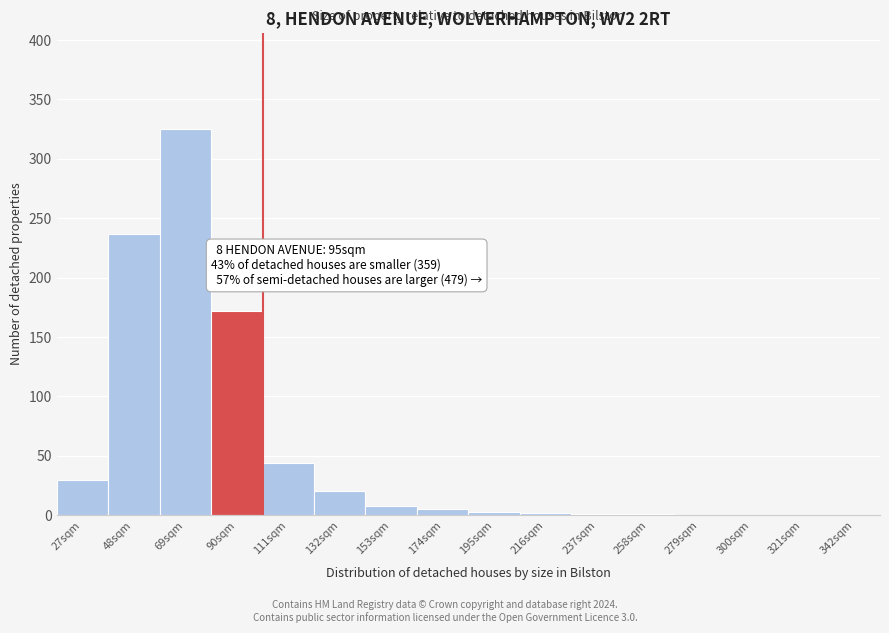

Approximately how many times larger is the value at 69sqm compared to 48sqm?

1.4